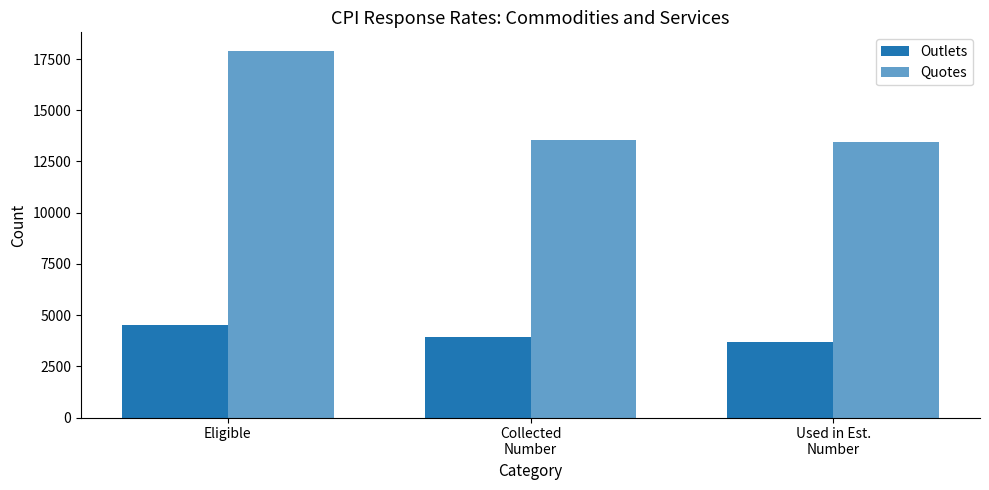

How many series are shown in this chart?

2